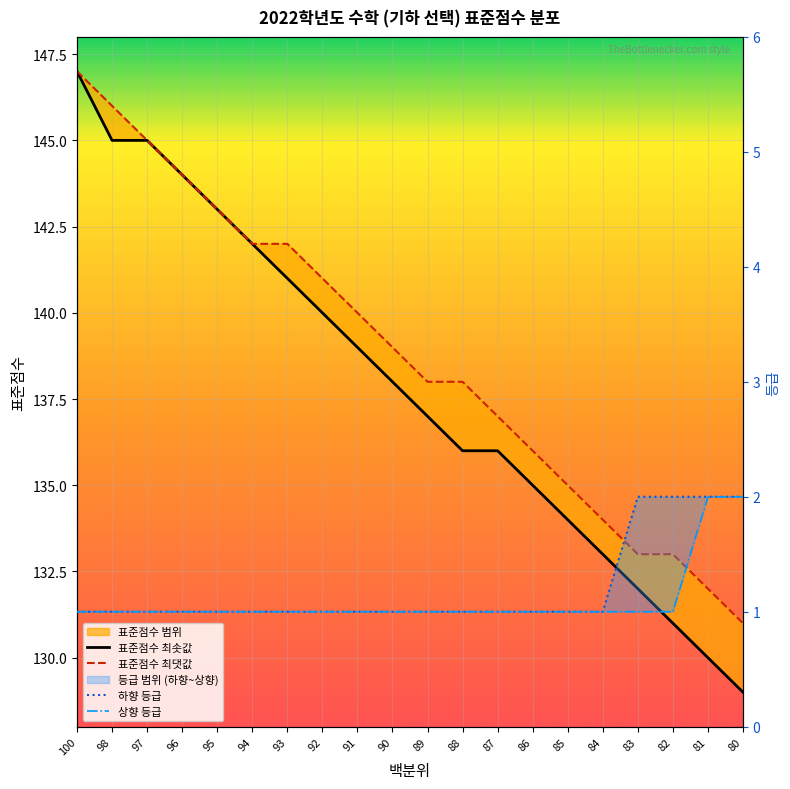

What is the highest value of the 상향 등급 series?

2